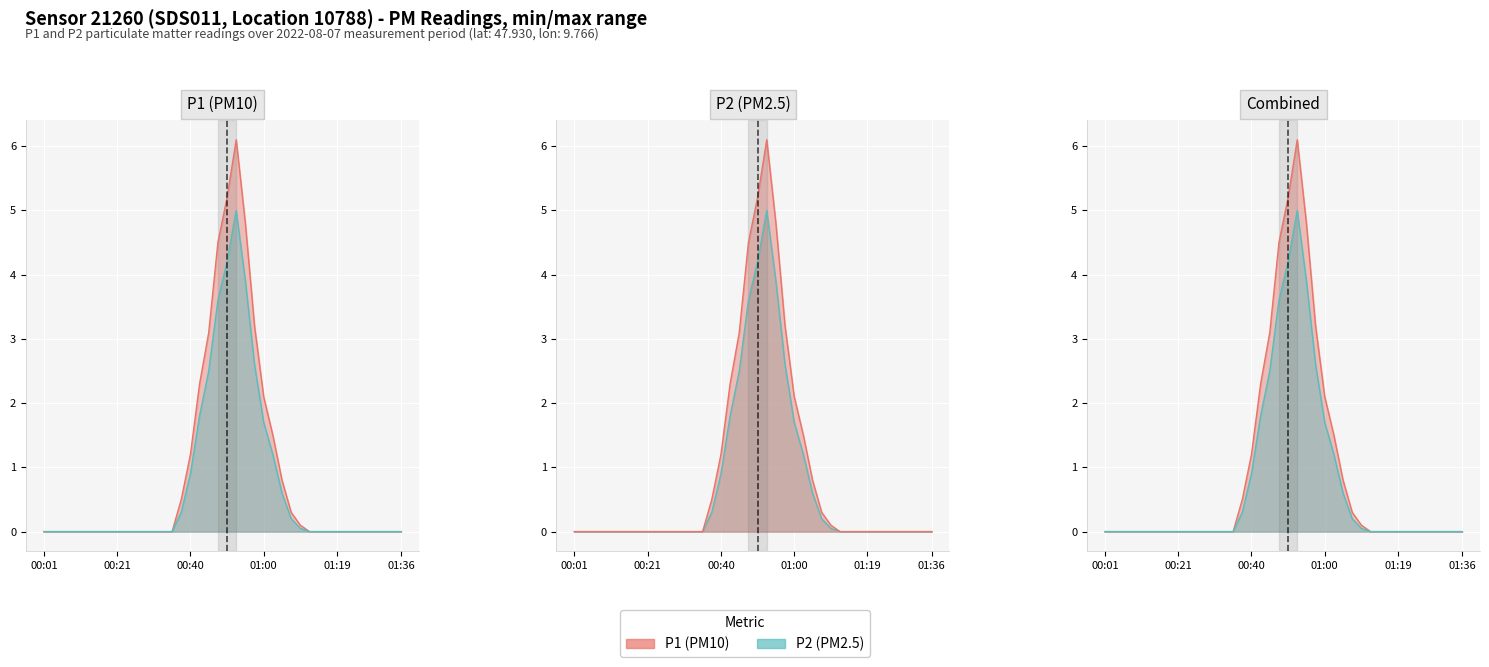

Rank the series by their maximum value, from lowest to highest.

P2, P1